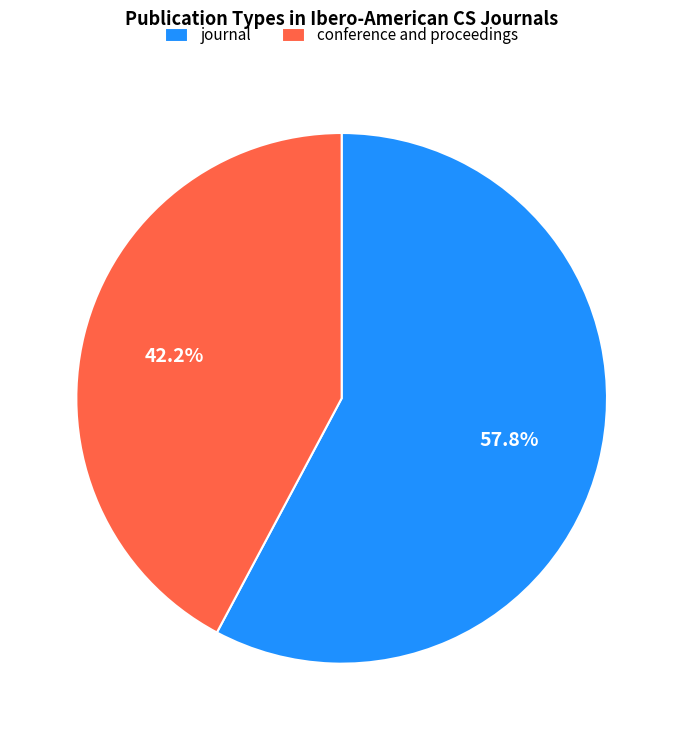

What is the largest slice in the pie chart?

journal